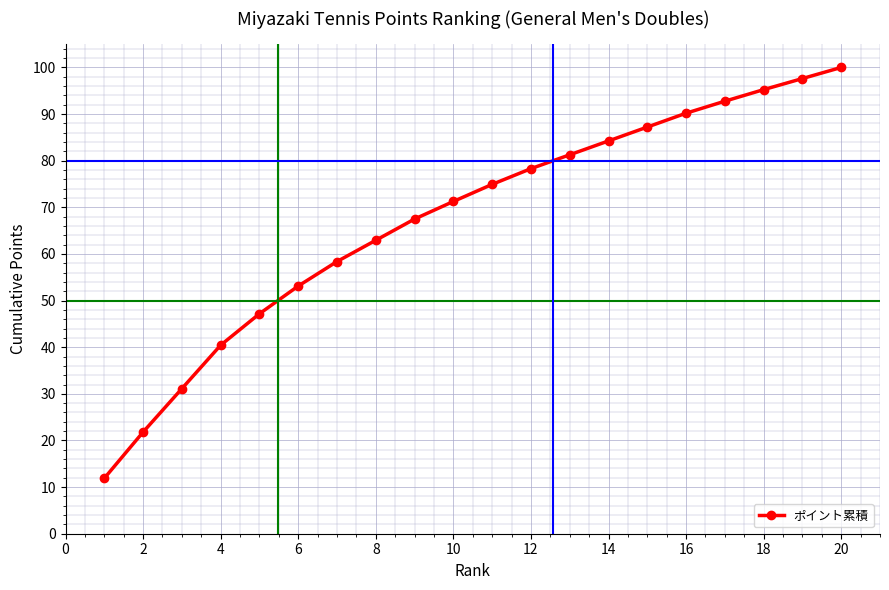

What is the minimum value shown in the chart?

11.9